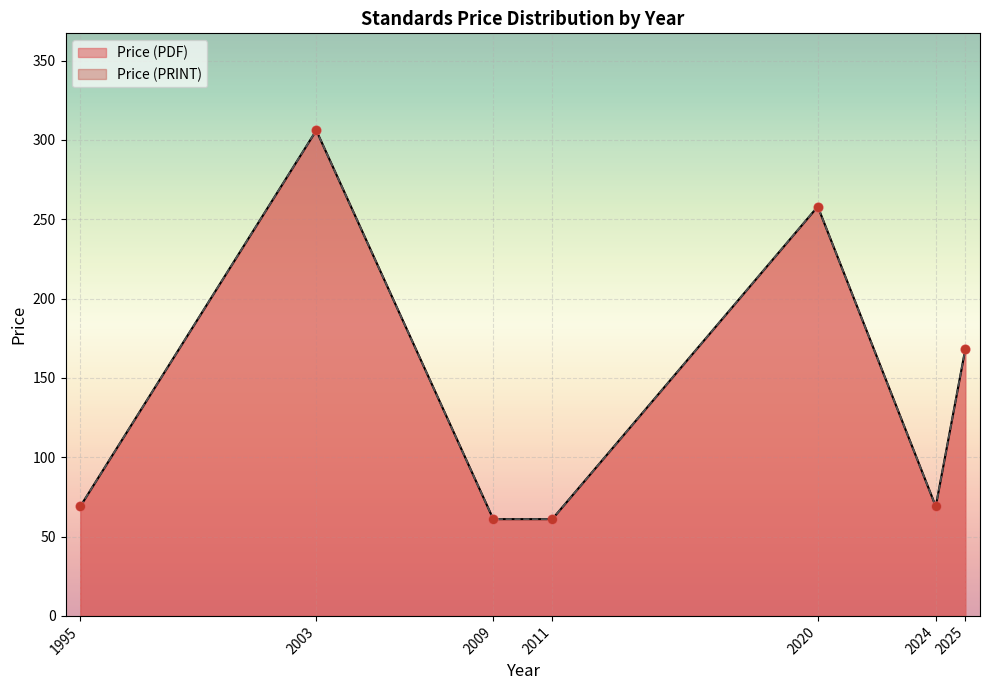

What are all the series names shown in the legend?

Price (PDF), Price (PRINT)